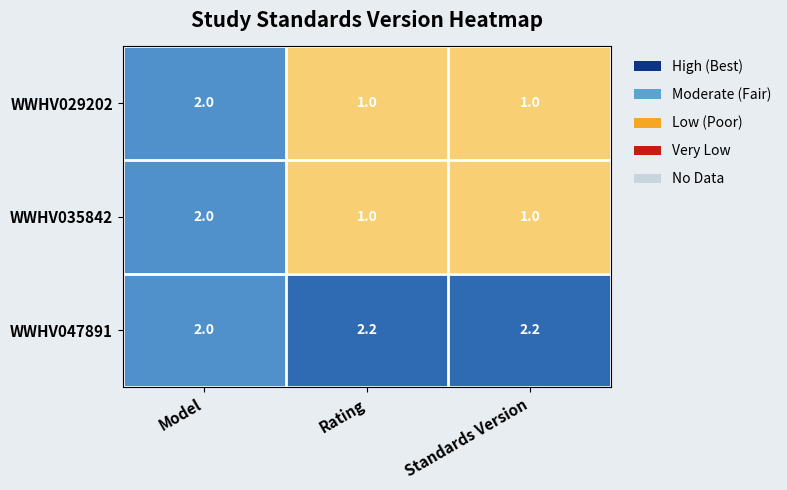

What is the spread (max minus min) of values at Standards Version?

1.2